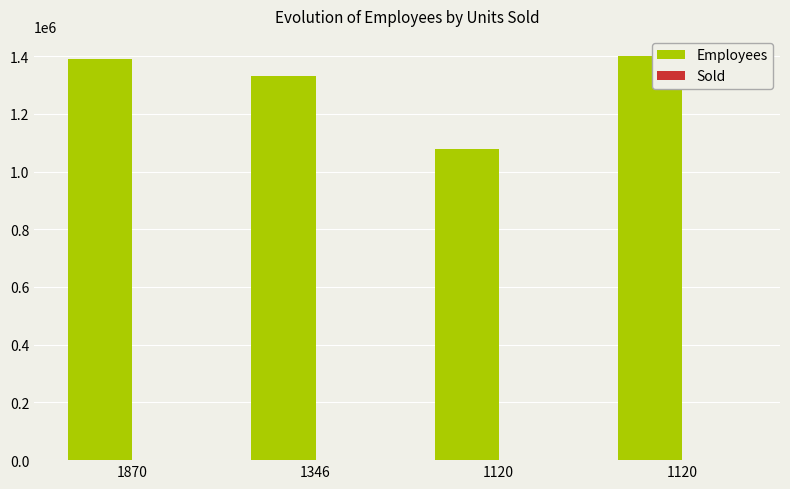

What is the value of the Employees bar at the 2nd from the left?

1329848